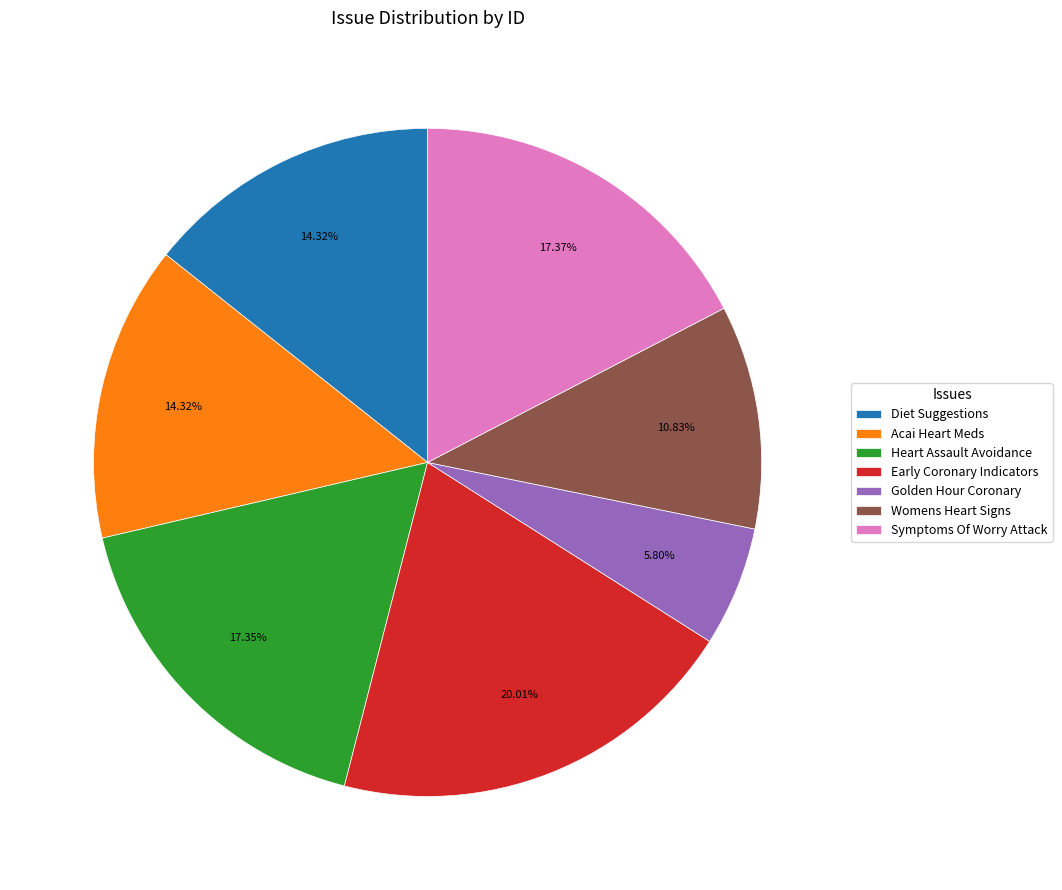

Does any single category account for the majority?

No